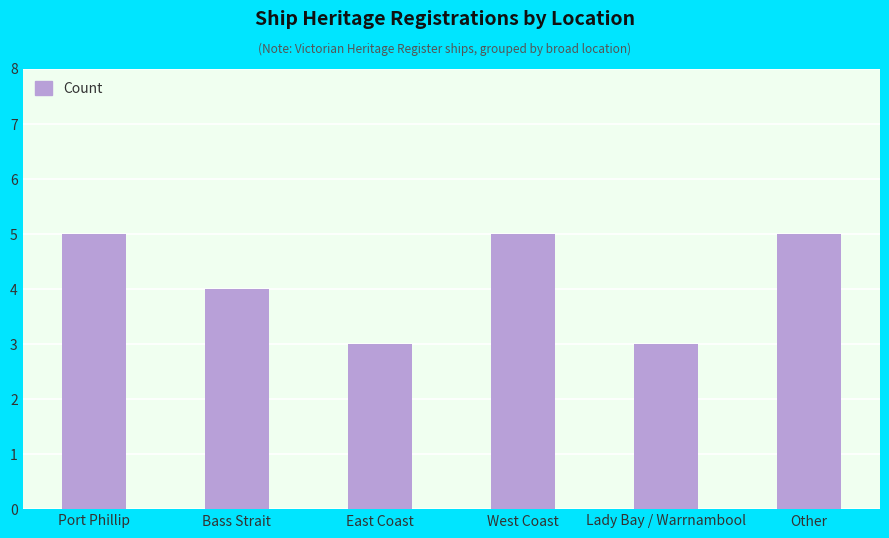

What is the value of the 2nd bar from the left?

4